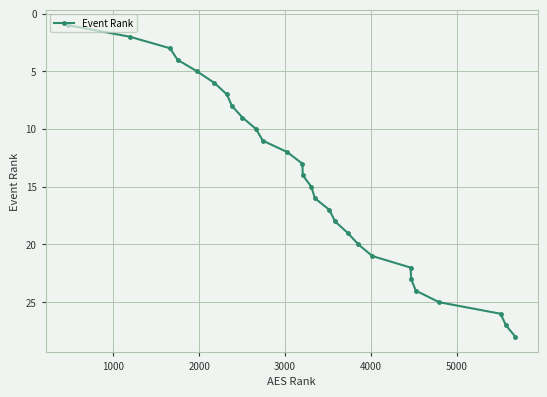

What is the difference between the maximum and minimum values?

27